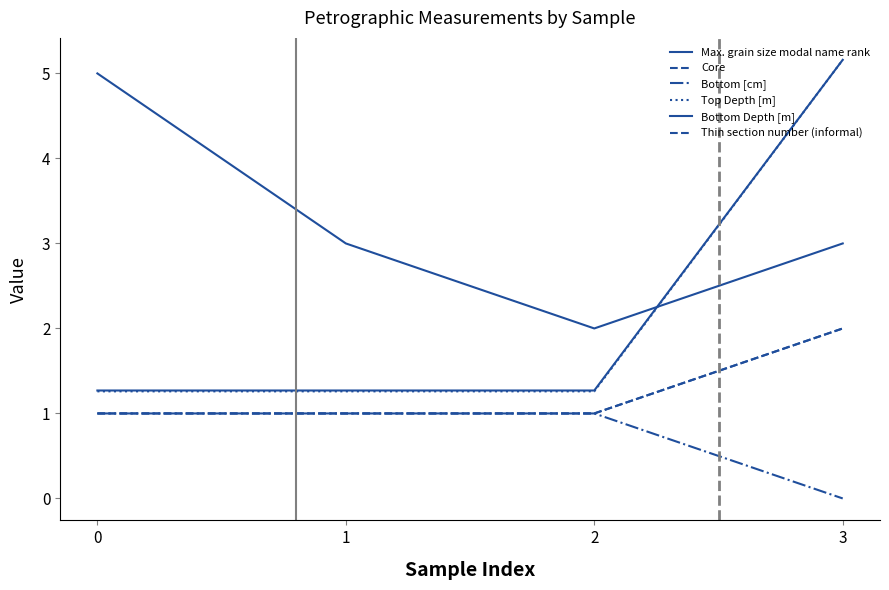

Does the chart display data point markers on the line(s)?

No